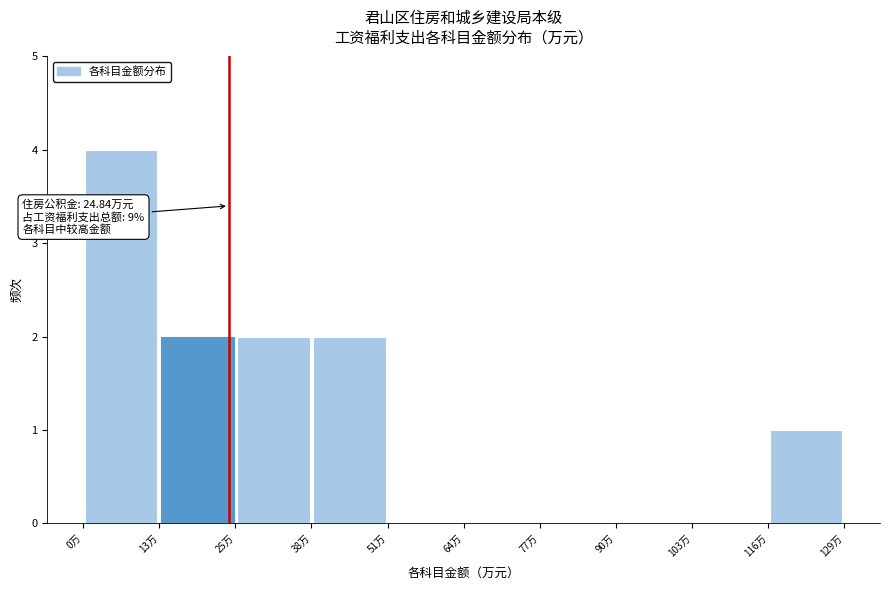

Which range on the x-axis has the tallest bar?

0 to 14